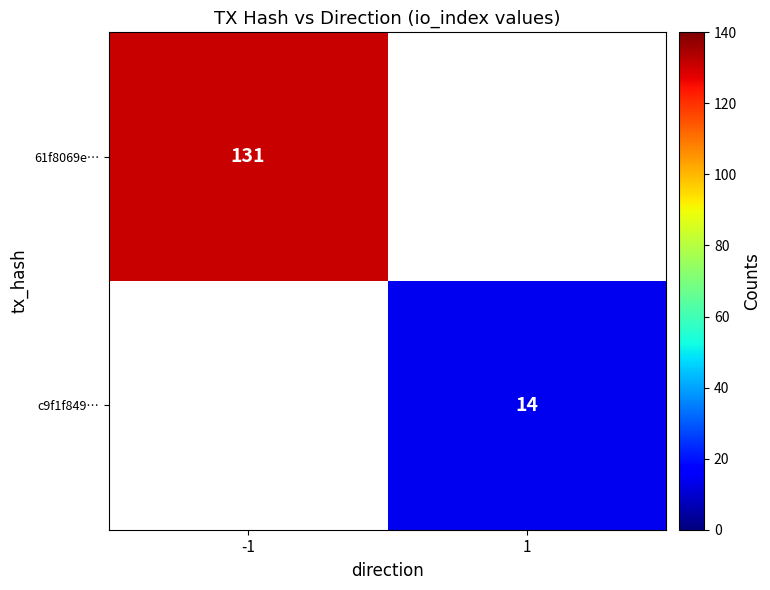

How many series are shown in this chart?

2